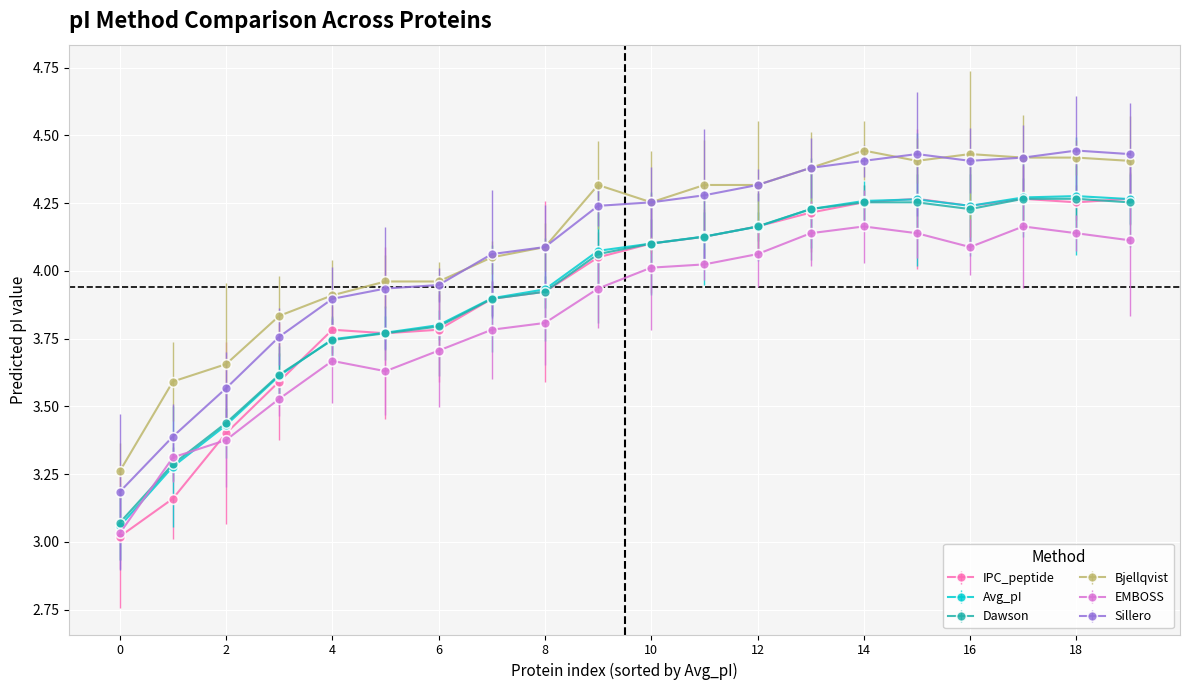

How many data points does each series have?

20